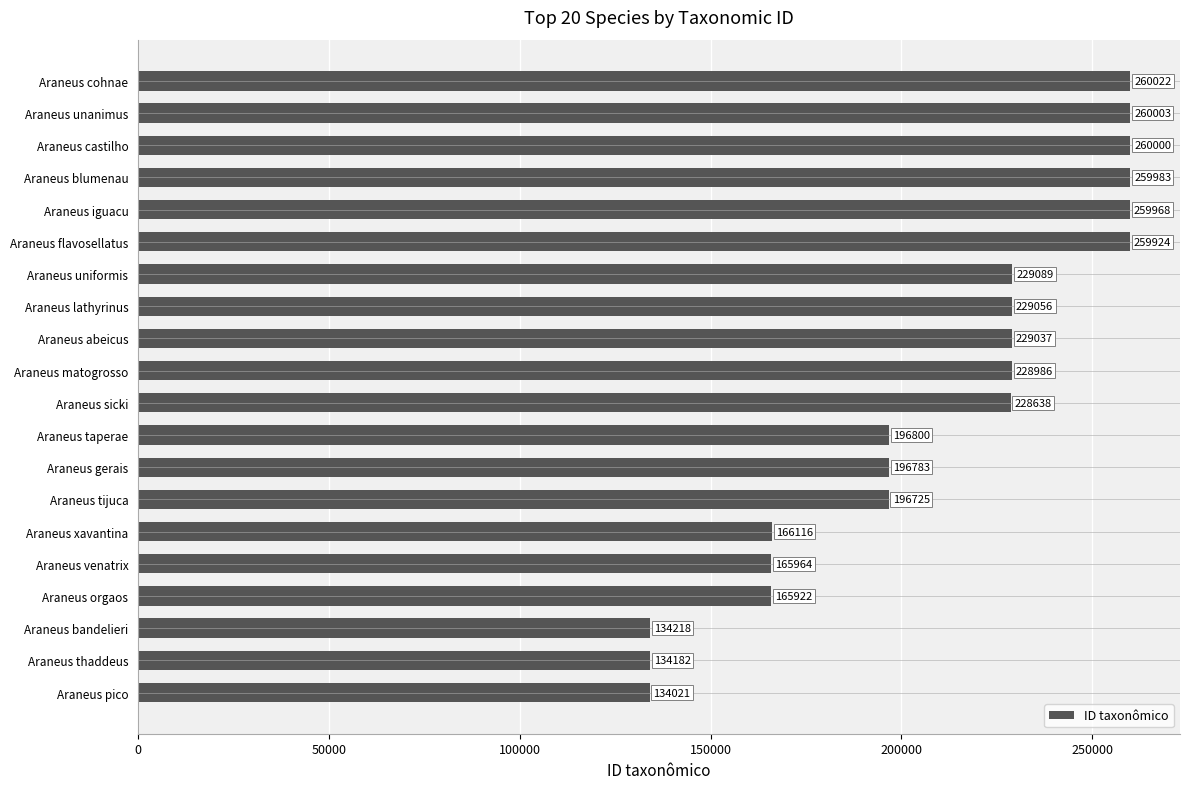

Does the chart contain any negative values?

No